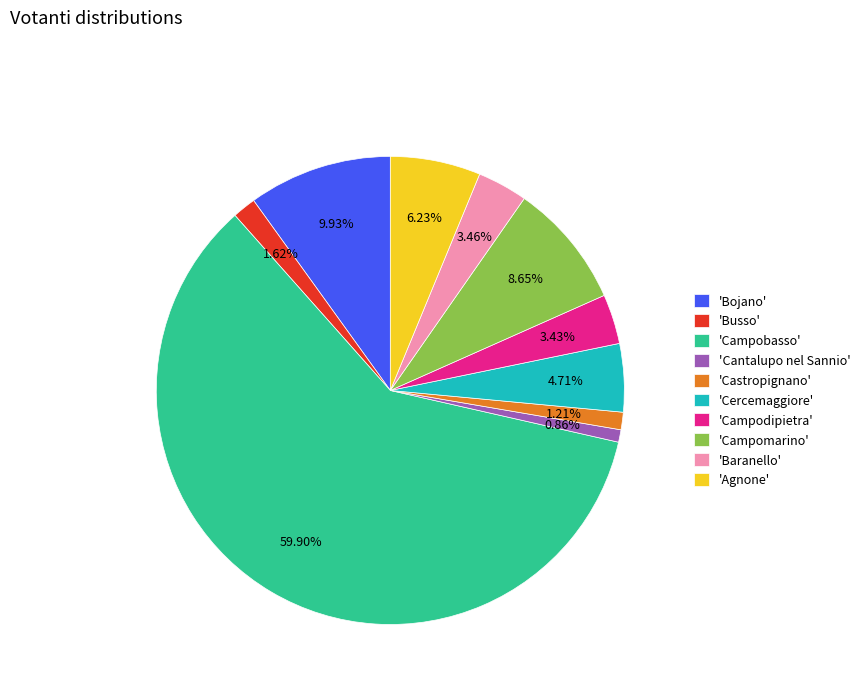

Which category has the biggest portion of the pie?

'Campobasso'